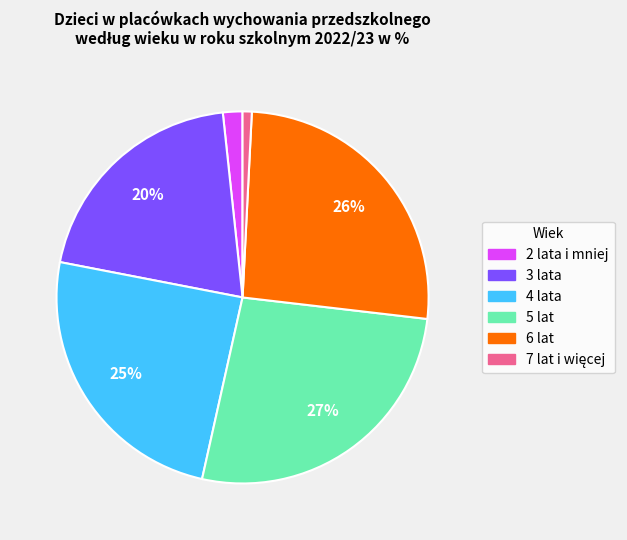

What percentage is the 3 lata slice, to the nearest percent?

20%